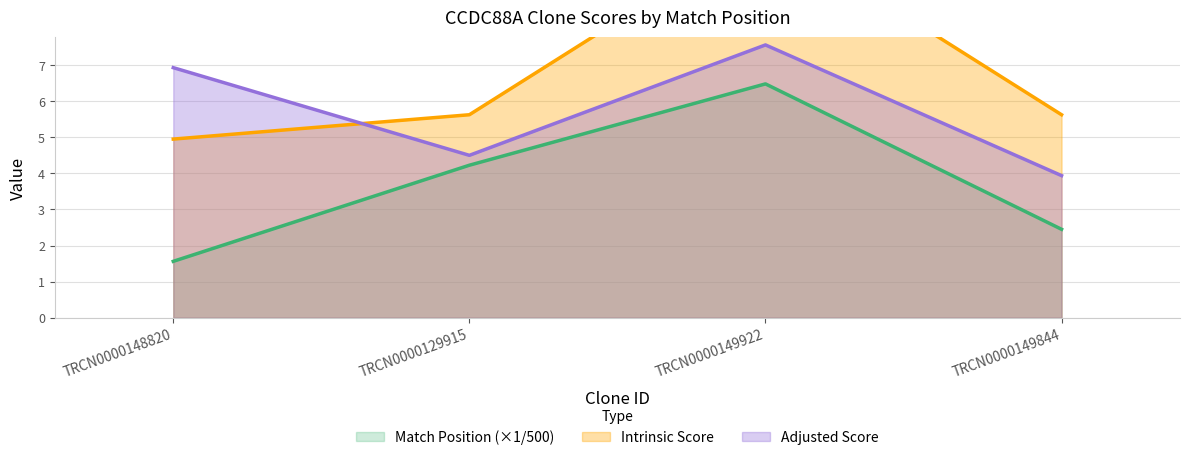

What is the difference between the Adjusted Score values at TRCN0000149922 and TRCN0000148820?

0.6